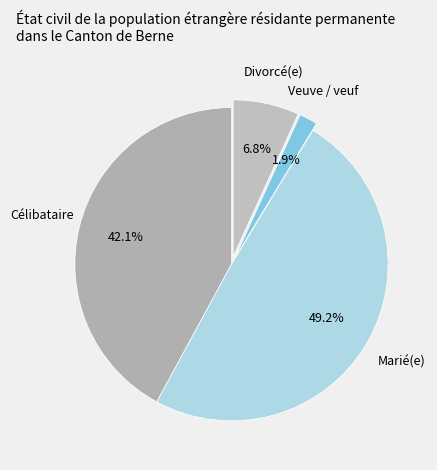

Combined, what portion of the pie is Célibataire and Divorcé(e)?

48.9%